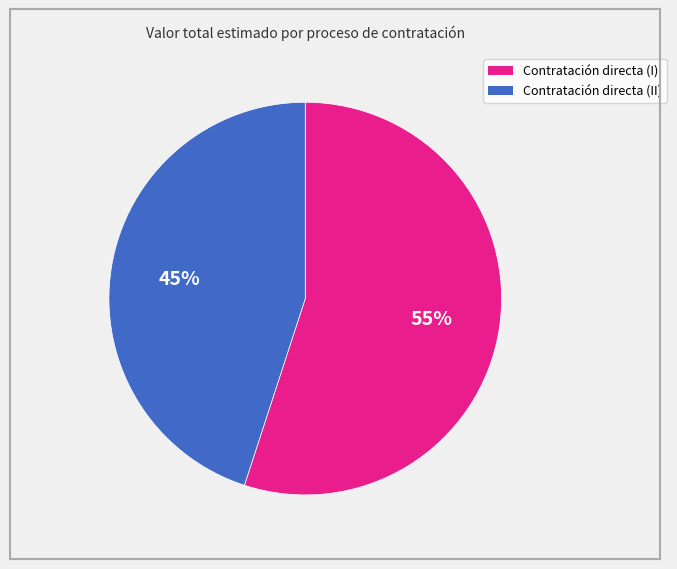

To the nearest percent, what is the average slice percentage?

50%